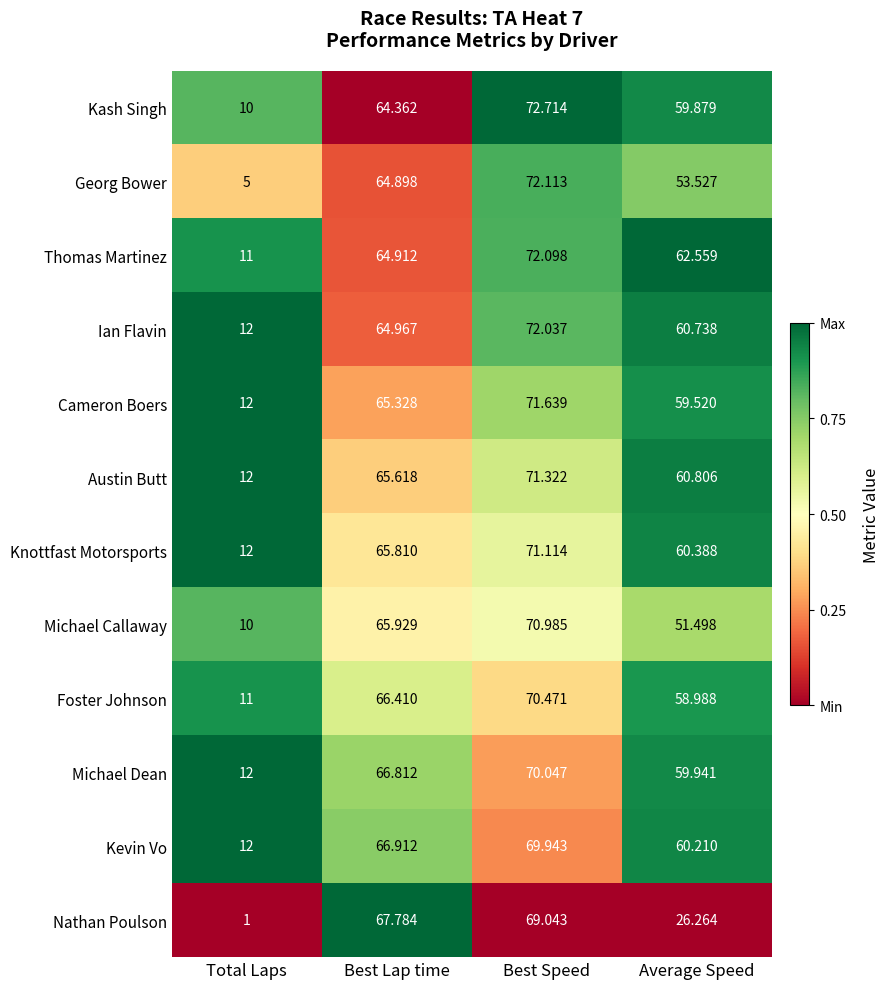

Rank the series by their maximum value, from highest to lowest.

Kash Singh, Georg Bower, Thomas Martinez, Ian Flavin, Cameron Boers, Austin Butt, Knottfast Motorsports, Michael Callaway, Foster Johnson, Michael Dean, Kevin Vo, Nathan Poulson